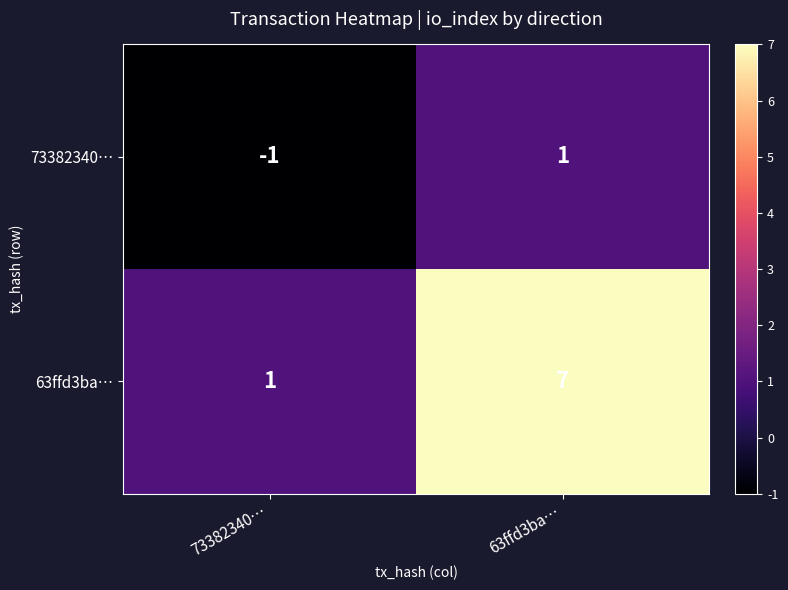

What is the difference between the 63ffd3ba… values at 73382340… and 63ffd3ba…?

6